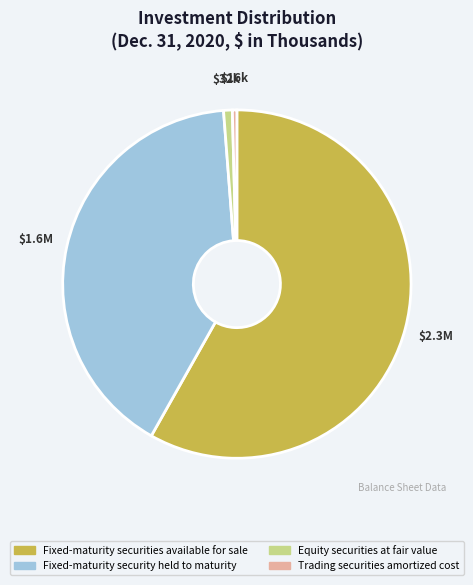

Is it true that Equity securities at fair value is 1% of the pie?

True